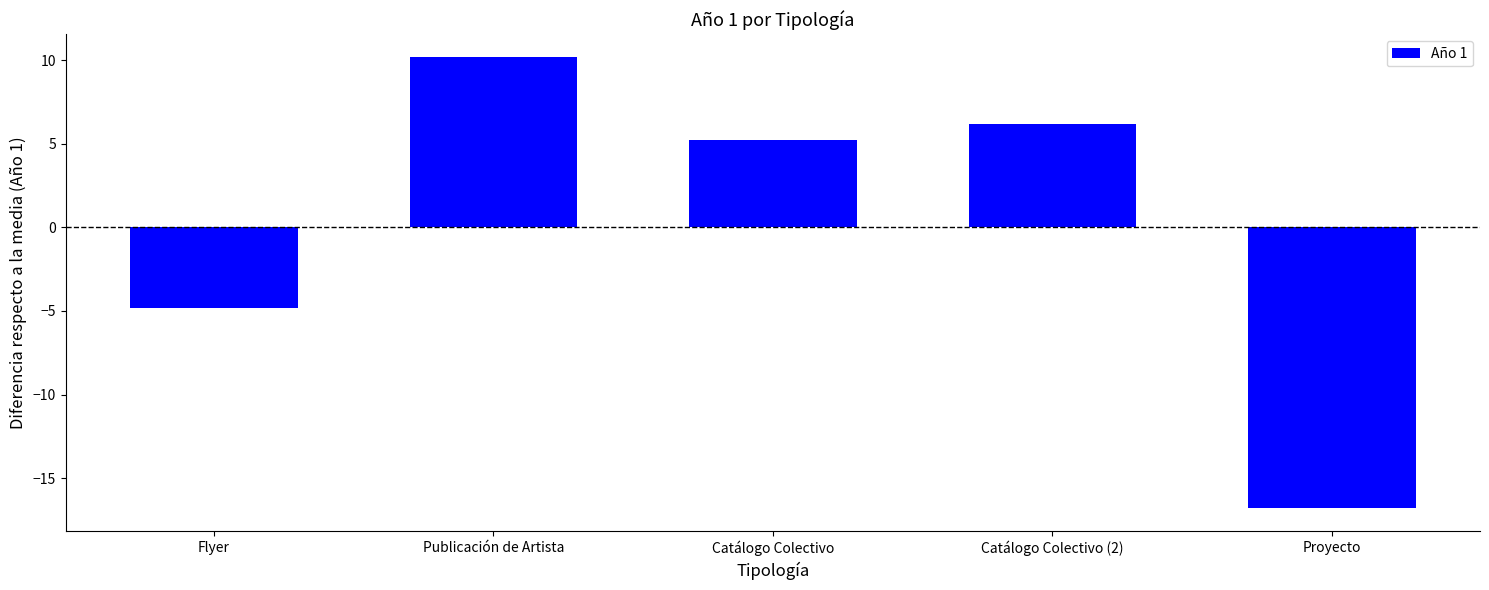

Where is the data nearest to the value -3?

Flyer